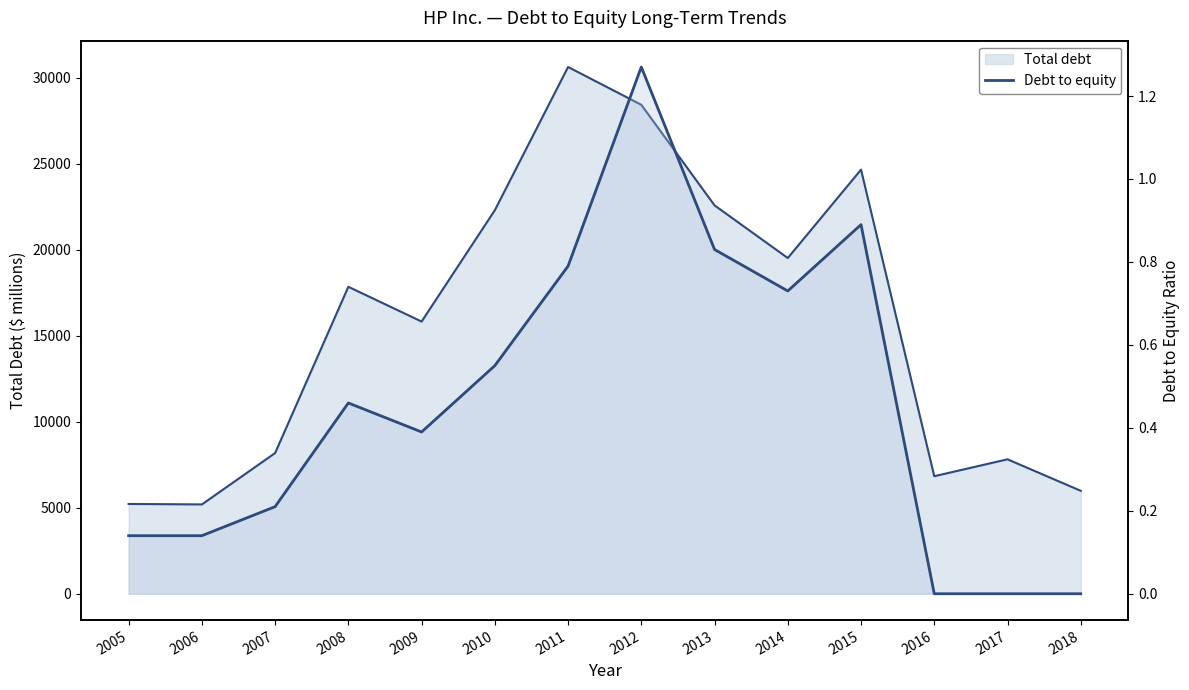

Which label corresponds to the smallest value in the chart?

2016